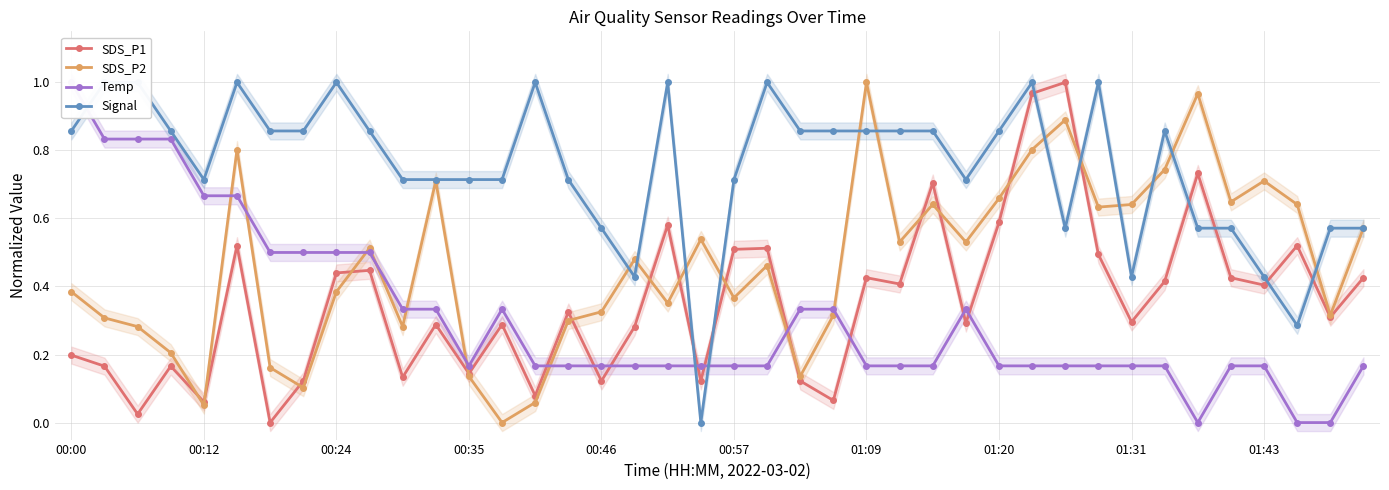

After their last crossing, which series has the higher values: Temp or SDS_P1?

SDS_P1